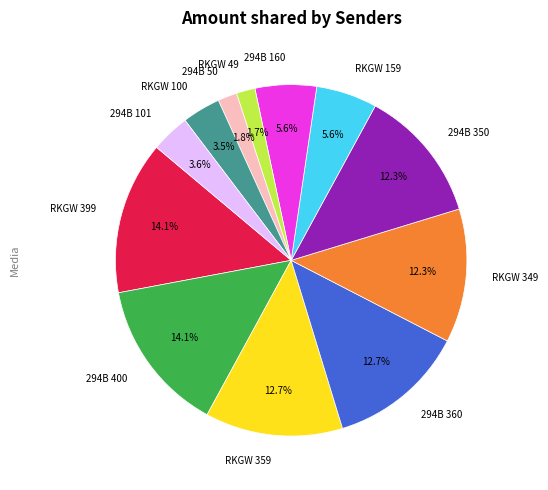

To the nearest percent, what is the average slice percentage?

8%